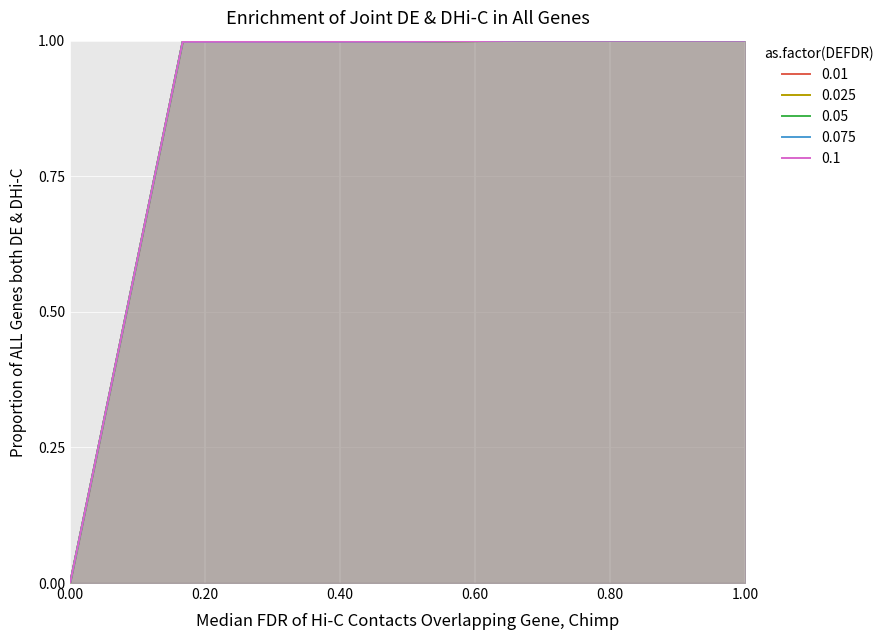

What is the average value of the 0.05 series?

0.9